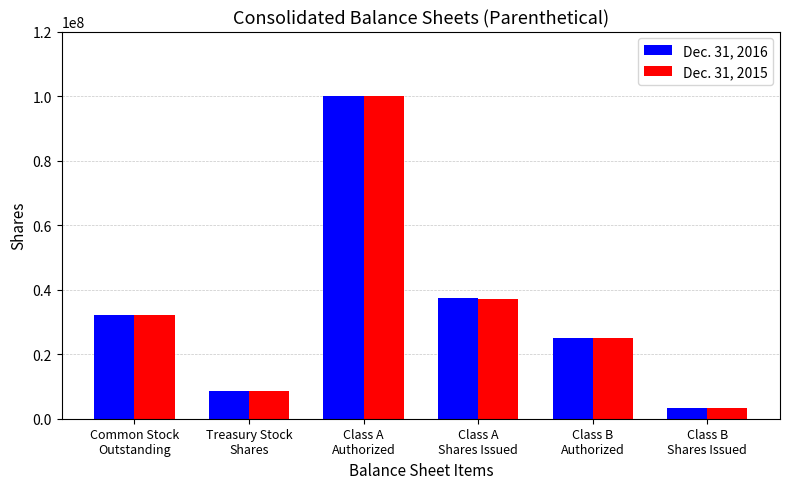

What is the difference between the maximum and minimum values in the Dec. 31, 2015 series?

96764952